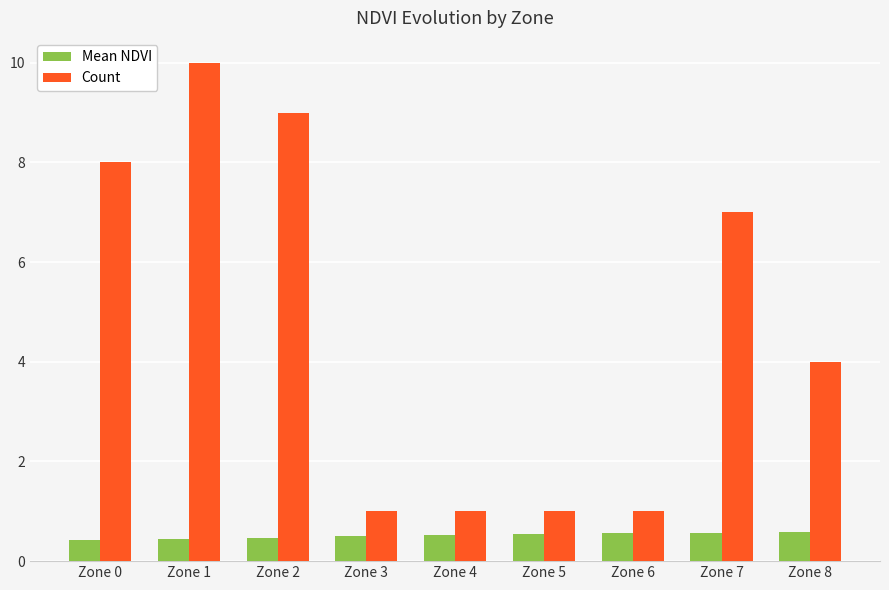

Where does the Count series first go above 4?

Zone 0